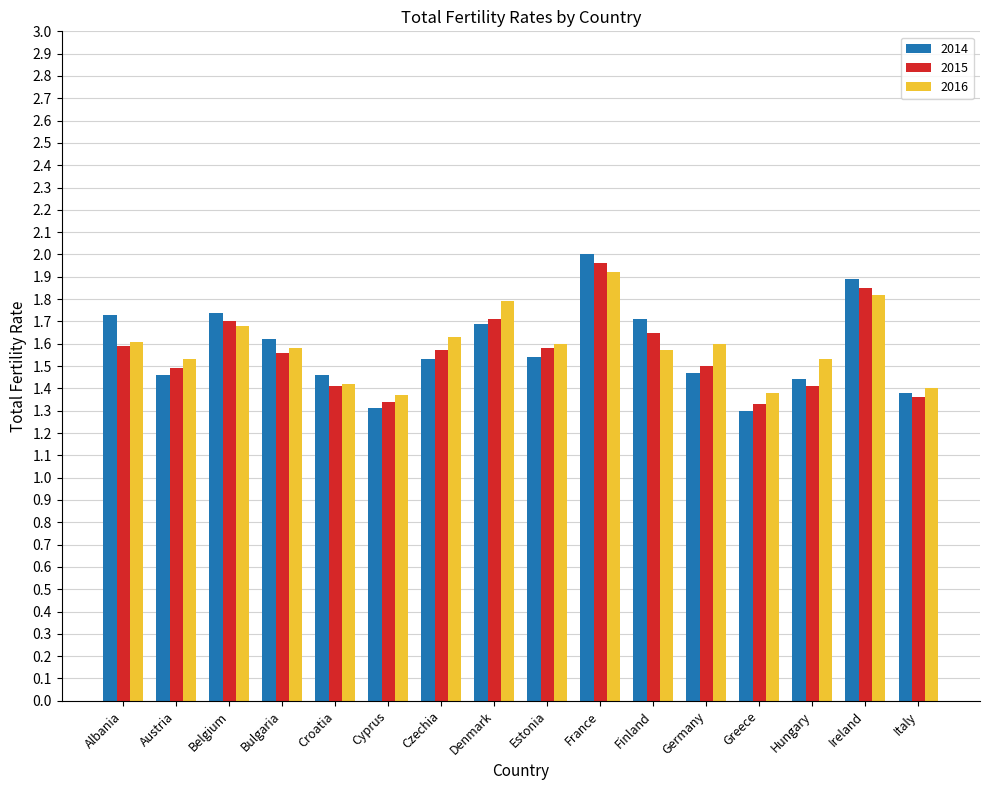

Rank the series by their maximum value, from lowest to highest.

2016, 2015, 2014